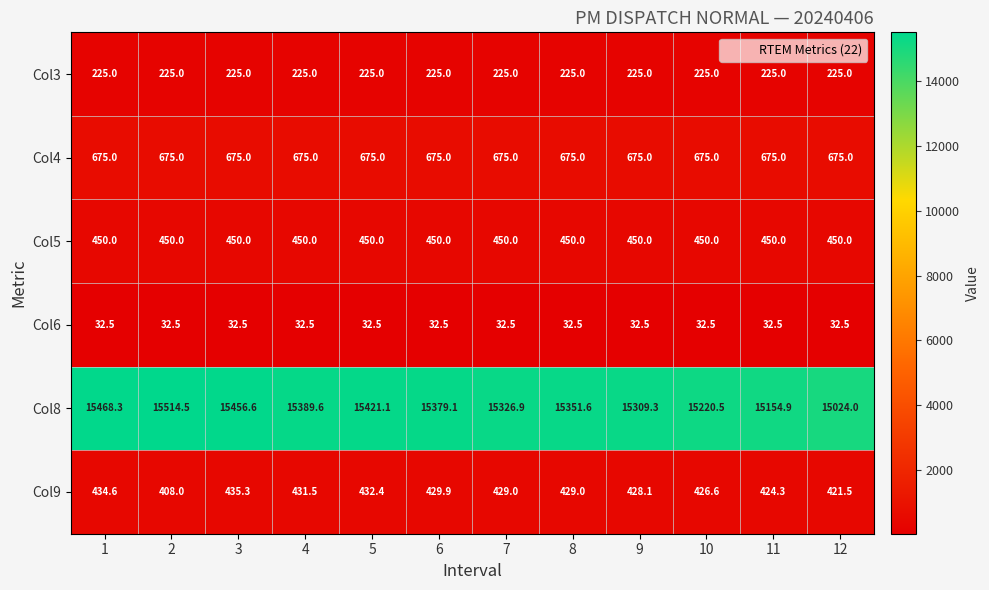

Is it true that Col6 equals 48.3 at 4?

False